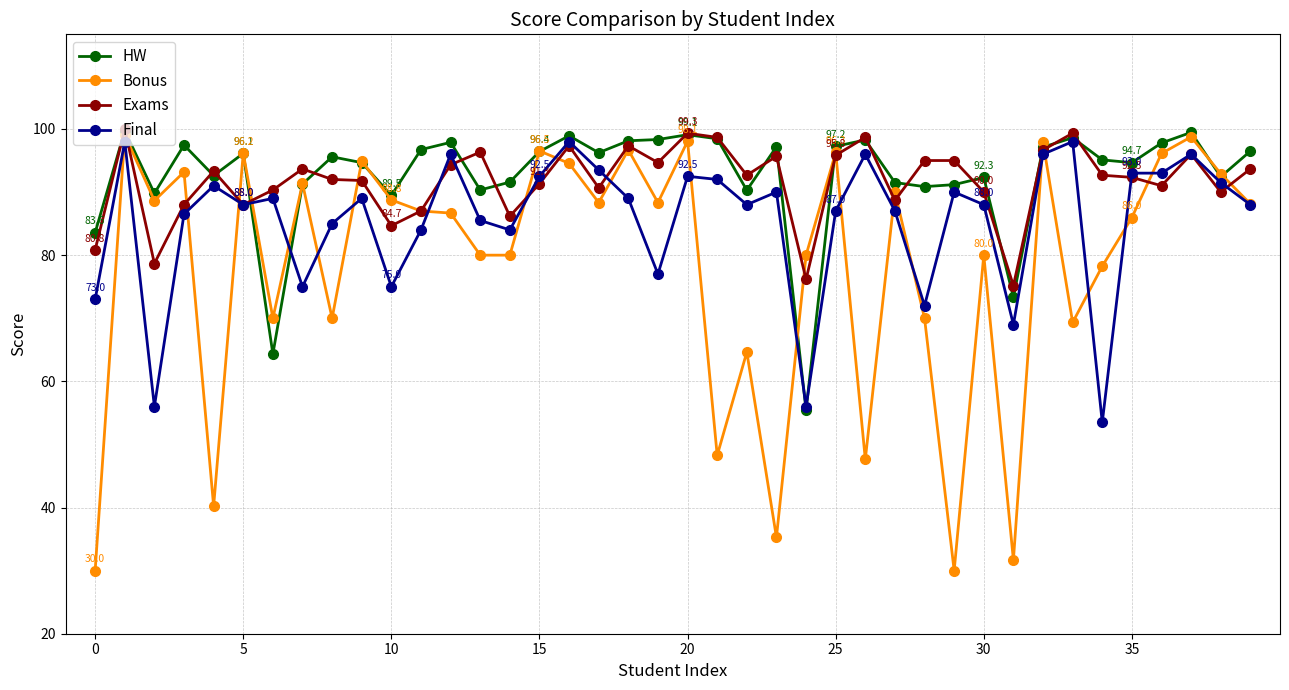

True or false: Exams has more than 1 points higher than both neighbors.

True